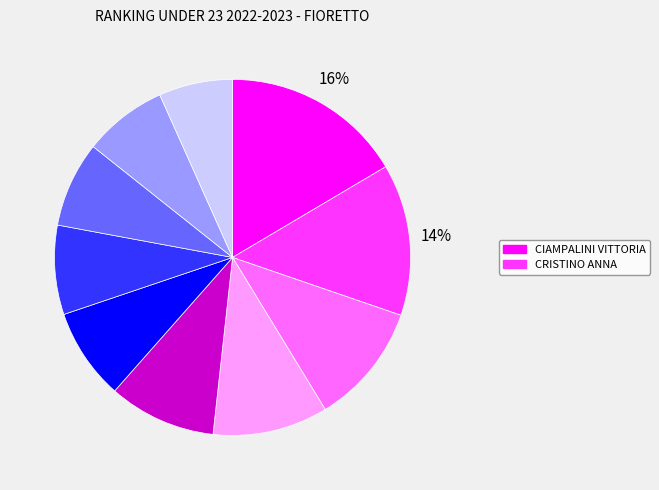

Does any single category account for the majority?

No